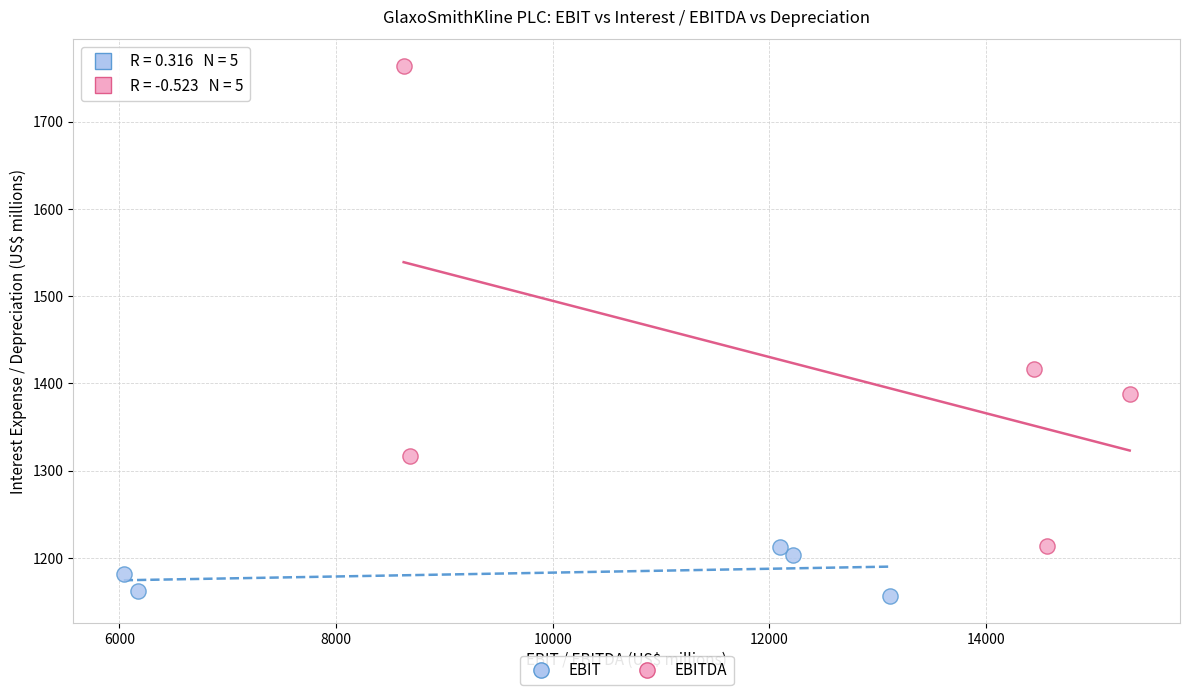

Which series has the largest Y range (max minus min)?

EBITDA